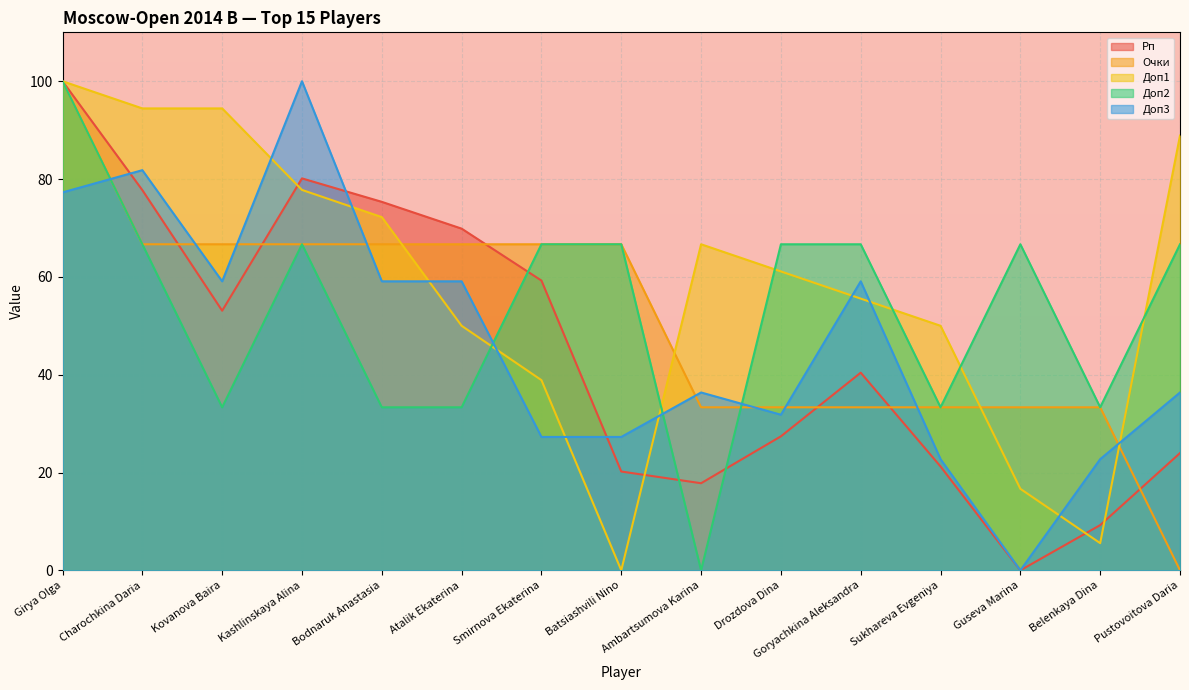

At which category does Доп3 reach its first local valley?

Kovanova Baira